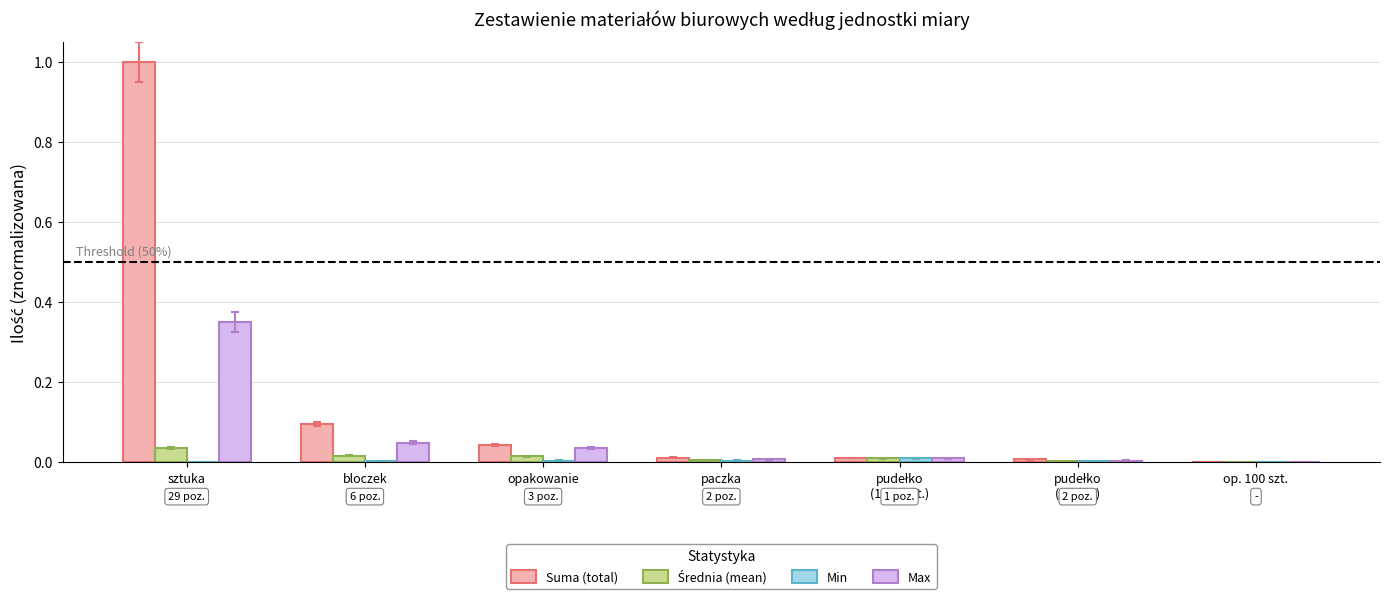

How many series are shown in this chart?

4